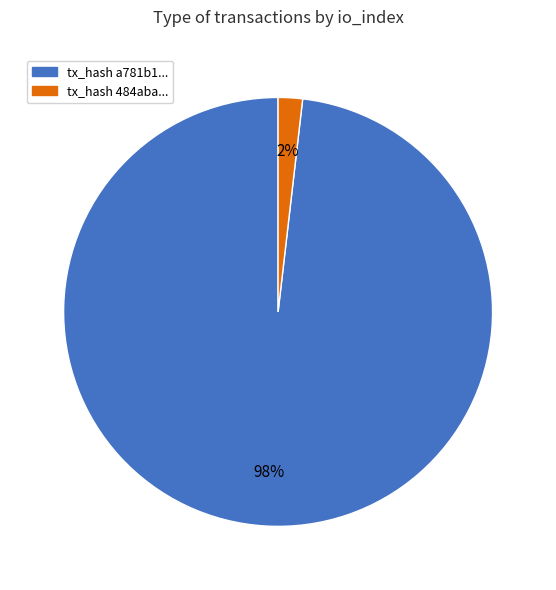

What percentage is the tx_hash a781b1... slice, to the nearest percent?

98%